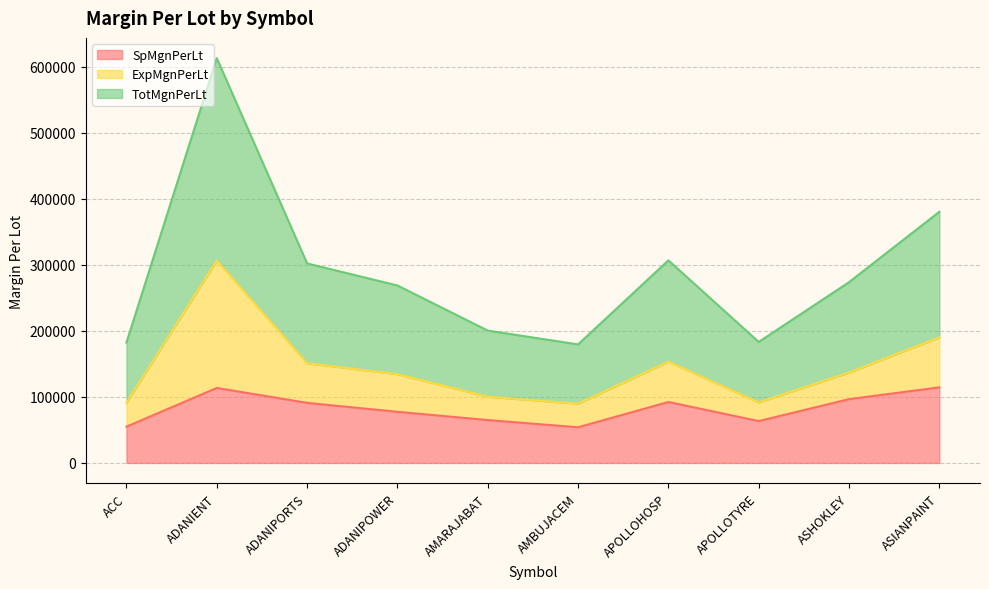

How many lines are shown in the chart?

3